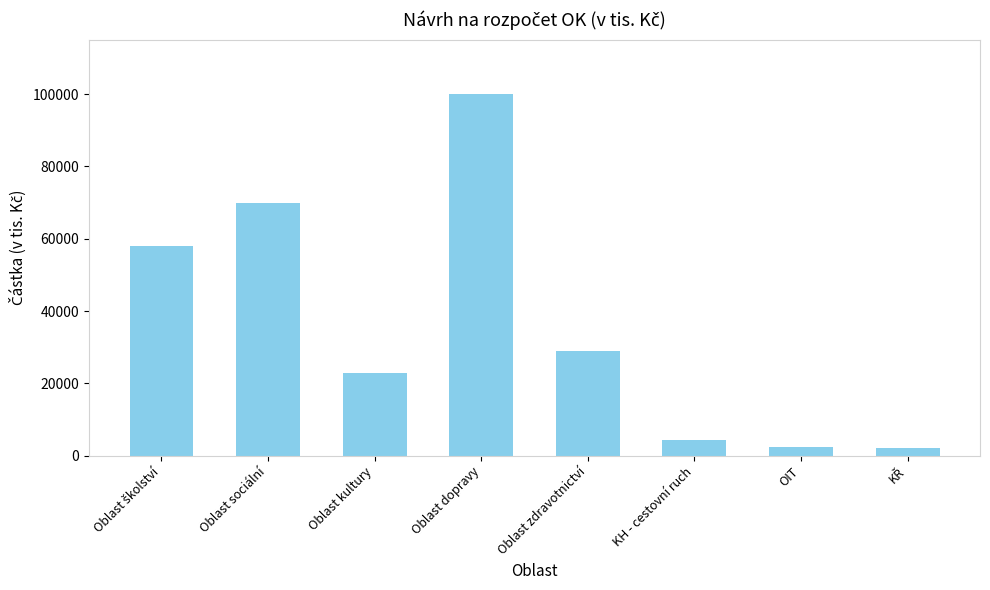

What is the label of the 7th bar from the left?

OIT